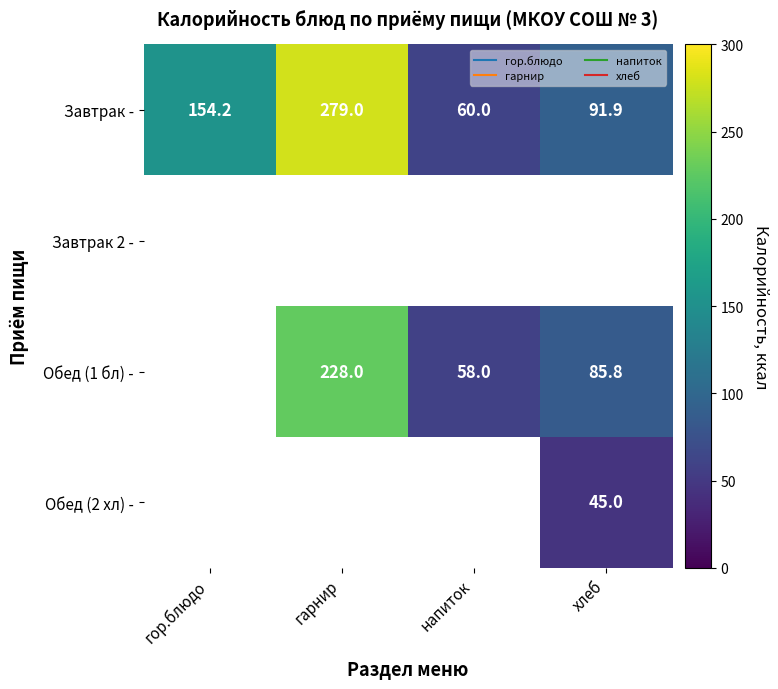

Which series has the largest total across all categories?

Завтрак -